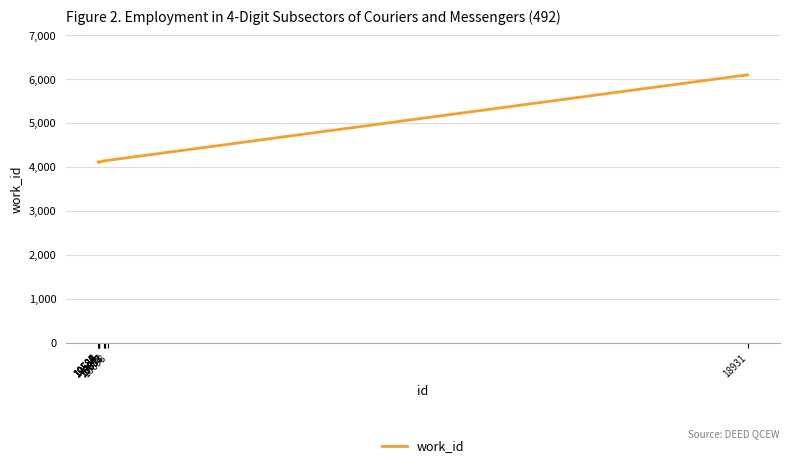

At which label does the data first exceed 4141?

10657